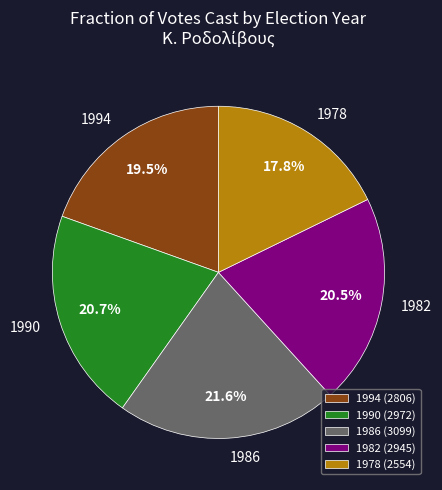

How many segments does this pie chart have?

5